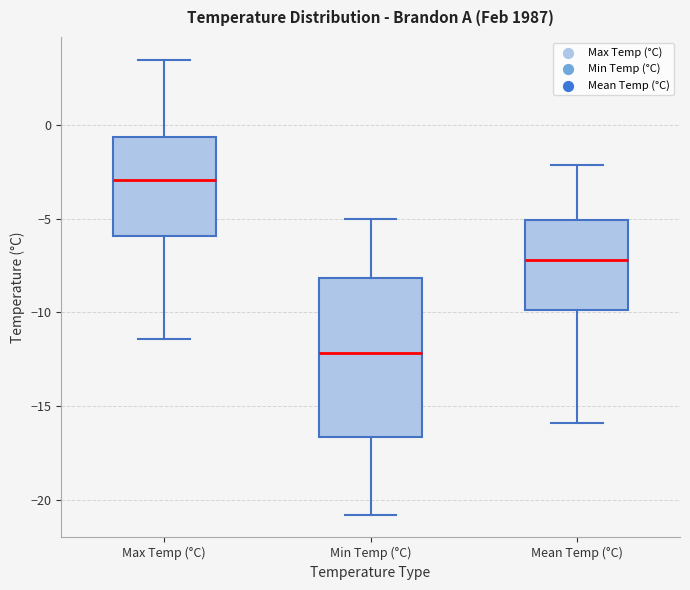

Reading left to right, read every box against the y-axis: the position of its median line, the range the box covers, and the ends of its whiskers. The values are not printed on the chart, so give them approximately, as read against the axis.

Max Temp (°C): median -3.0, box -6.0 to -0.5, whiskers -11.5 to 3.5
Min Temp (°C): median -12.0, box -16.5 to -8.0, whiskers -21.0 to -5.0
Mean Temp (°C): median -7.0, box -10.0 to -5.0, whiskers -16.0 to -2.0